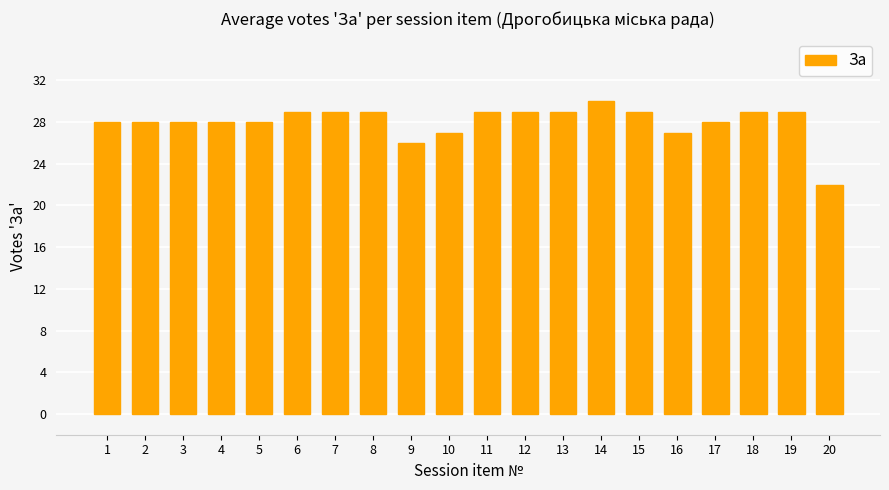

Is it true that the value at 14 is 15?

False